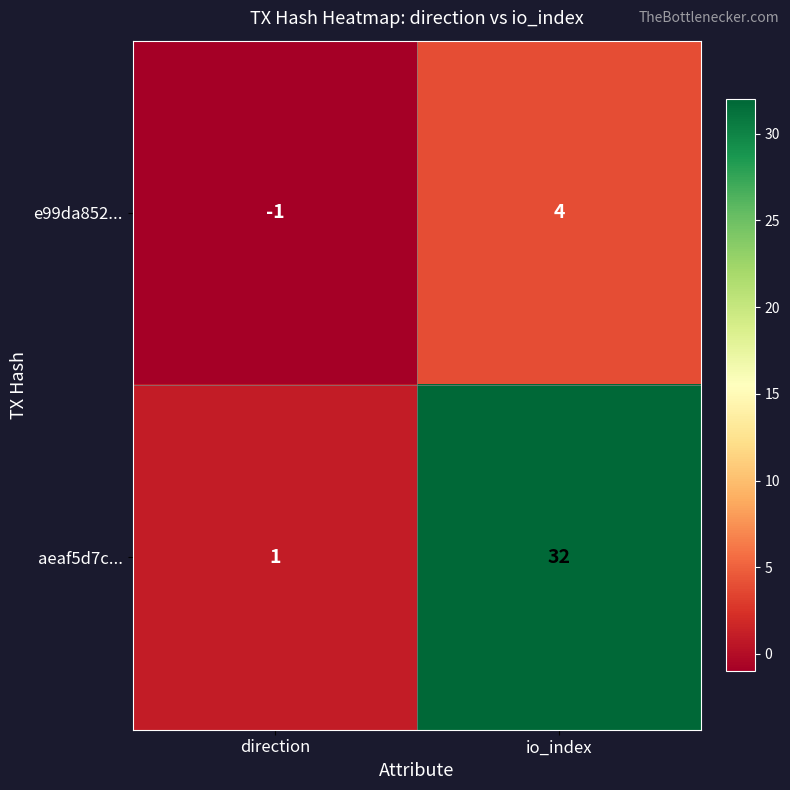

Reading left to right, extract all data points from this chart.

e99da852...: direction=-1	io_index=4
aeaf5d7c...: direction=1	io_index=32